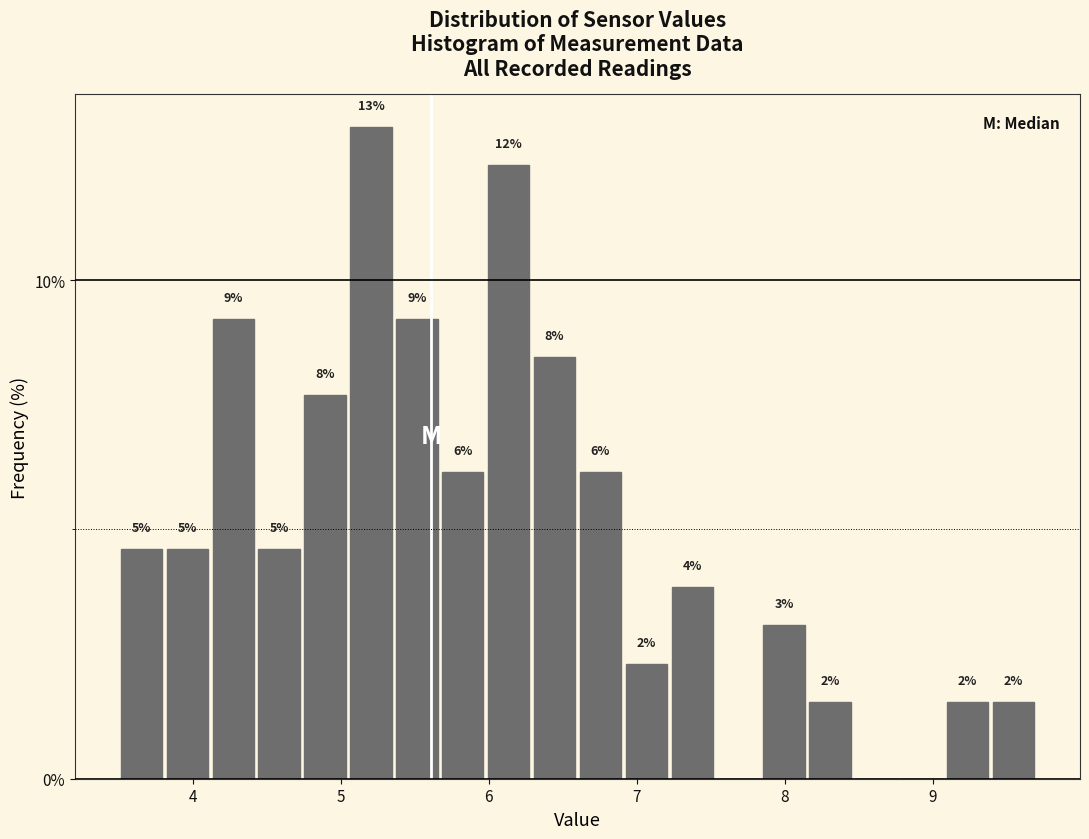

Around what value on the x-axis is the tallest bar? Give the approximate position of its centre, as read against the axis.

5.2